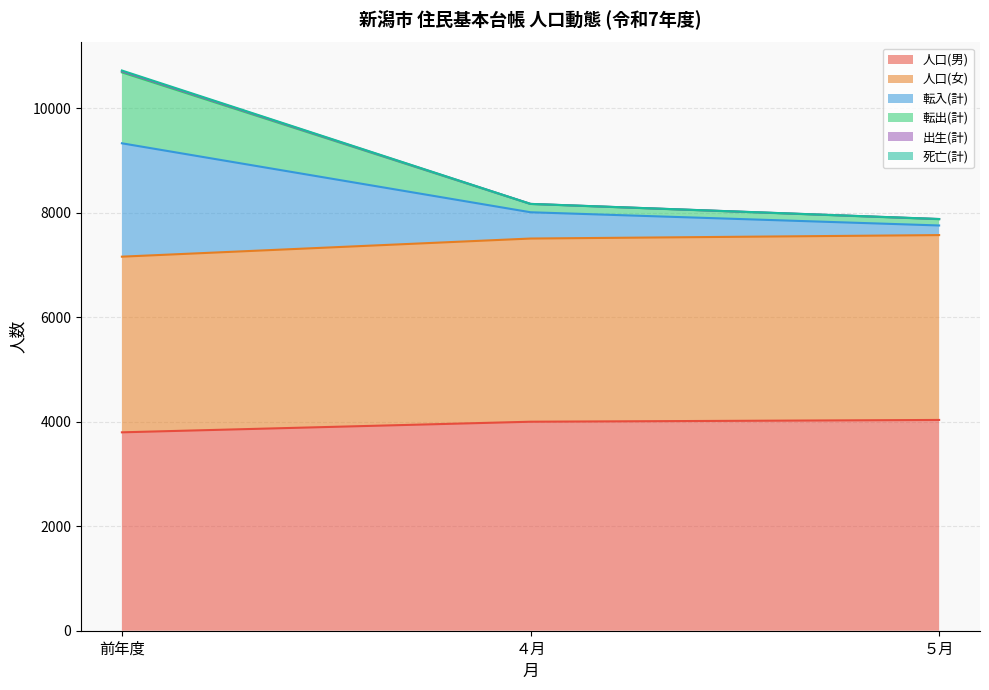

What is the maximum value for 人口(男)?

4034